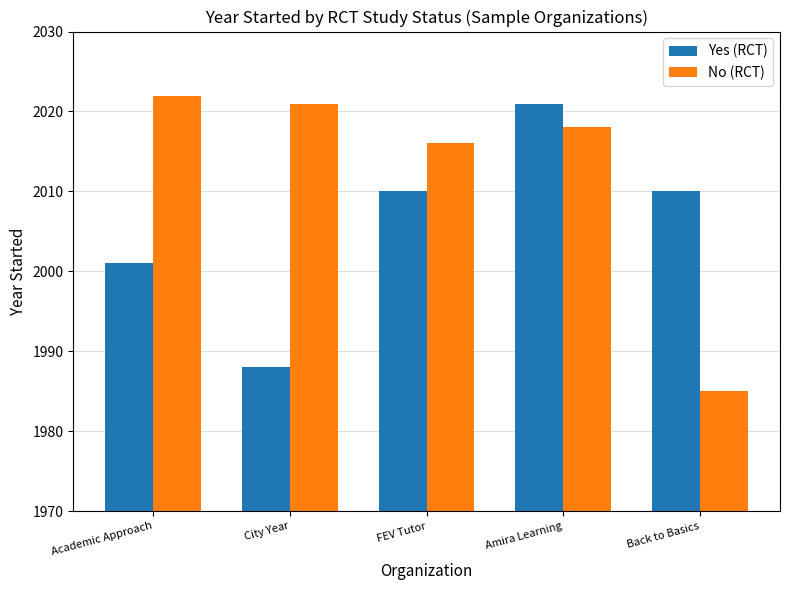

Which series has the widest spread of values?

No (RCT)